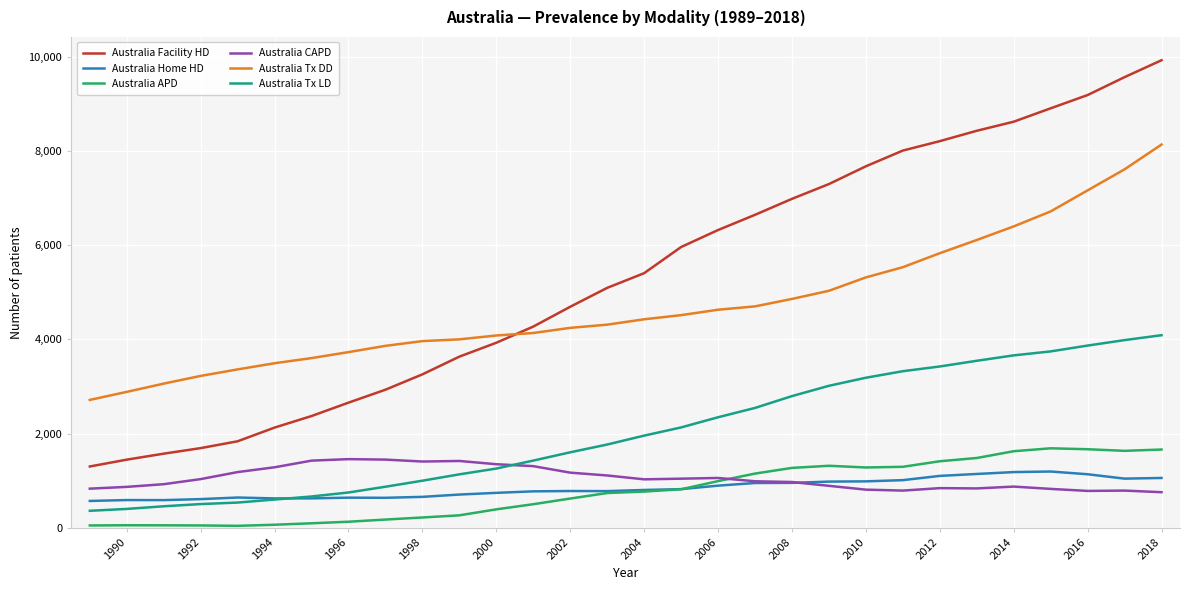

Does the chart have visible grid lines?

Yes